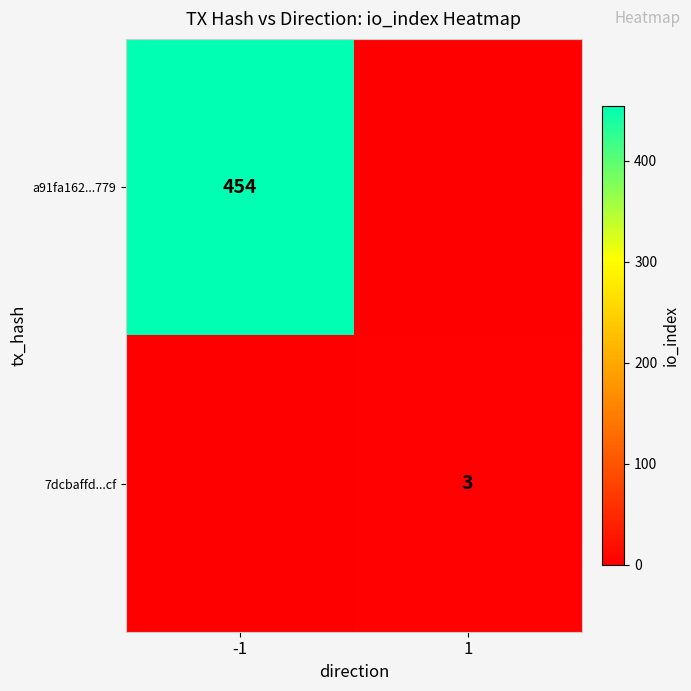

What is the spread (max minus min) of values at 1?

3